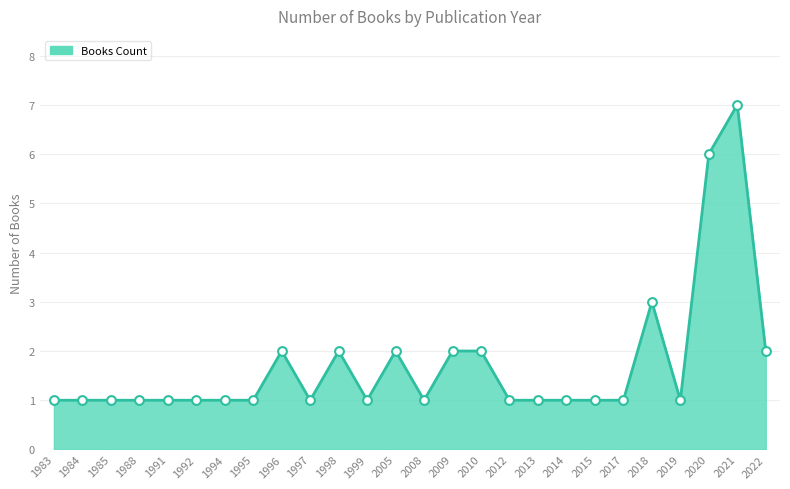

What is the change in value from 1998 to 1999?

-1